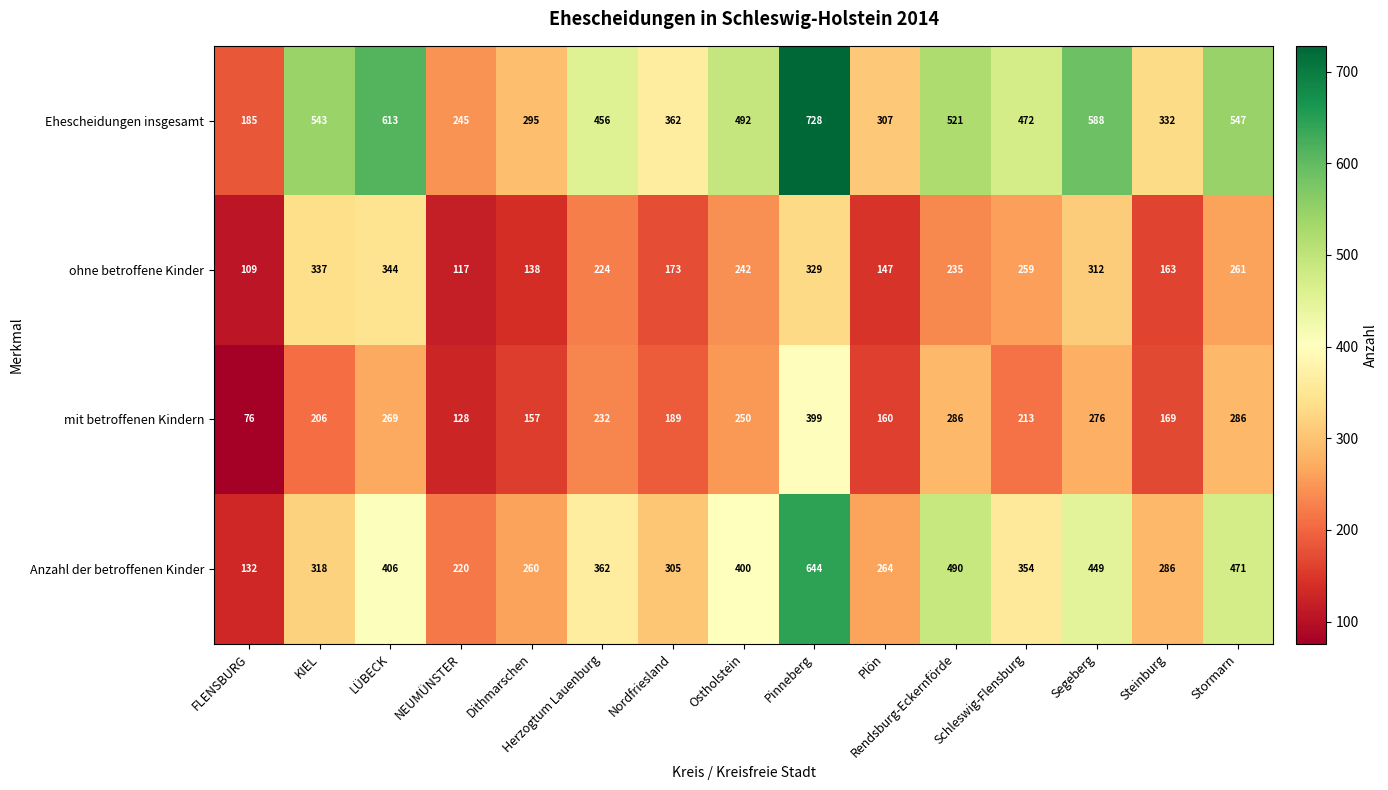

What value does the Ehescheidungen insgesamt series have at Dithmarschen?

295